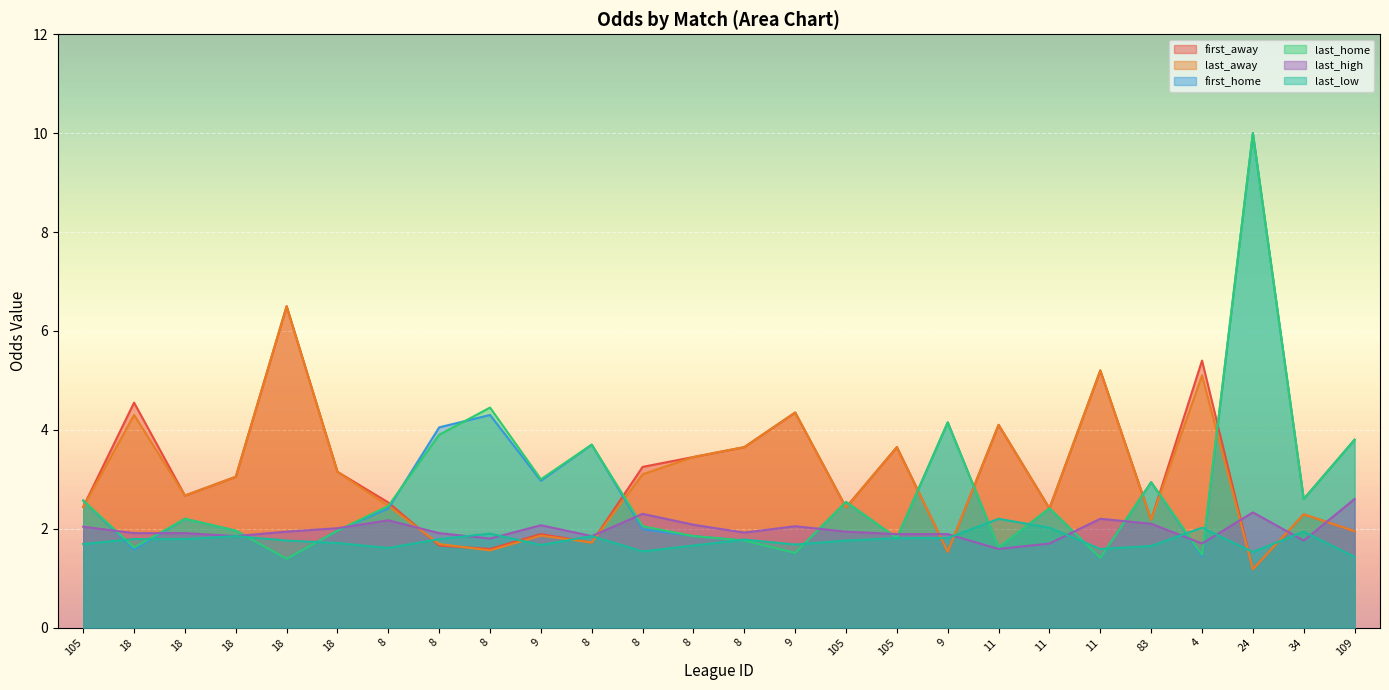

What is the difference between the highest and lowest values at 8?

0.9